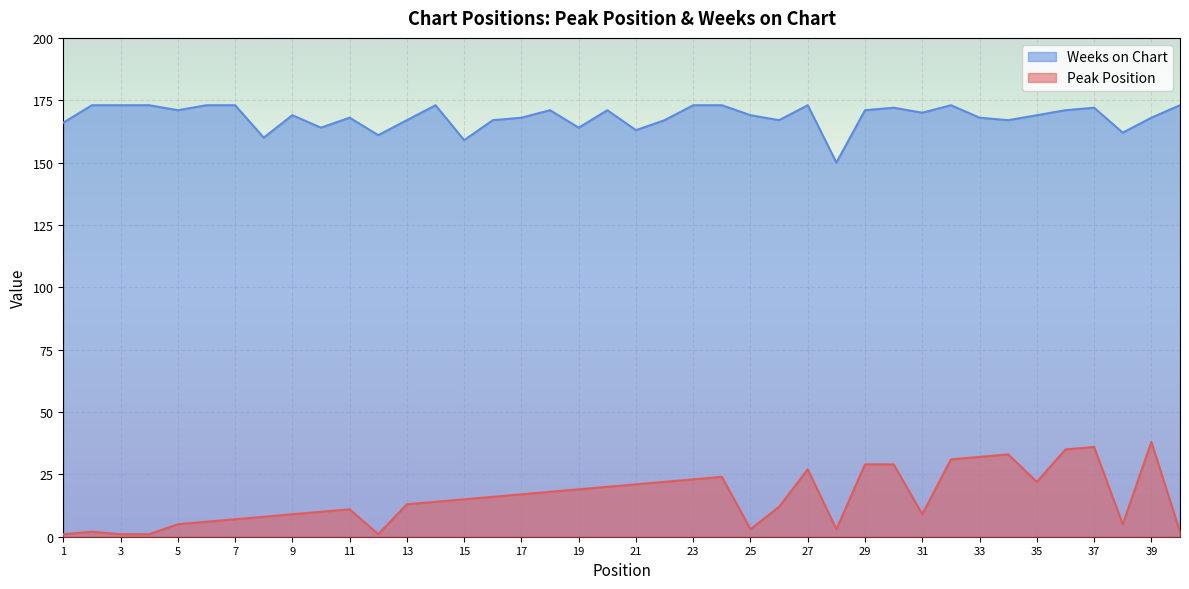

Which category has the lowest value in the Weeks on Chart series?

28